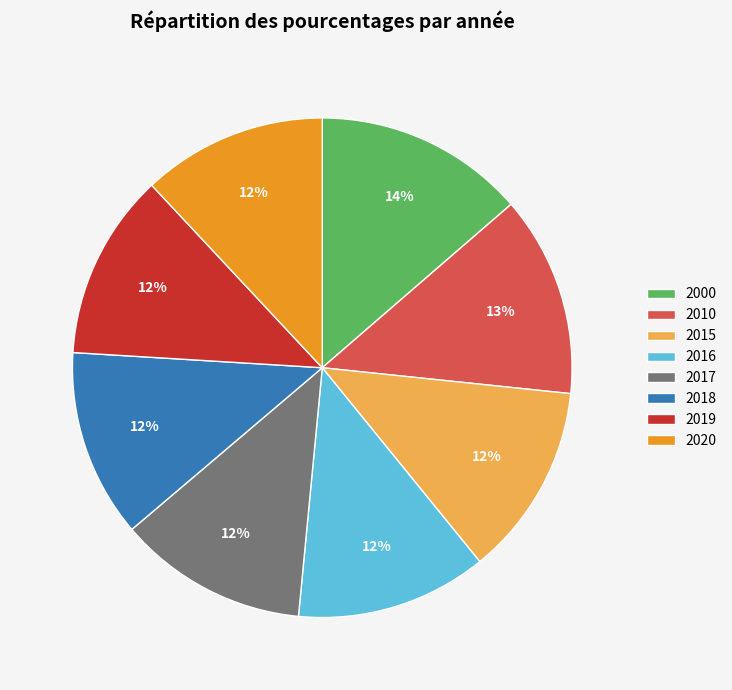

Combined, do 2017 and 2020 account for over 50%?

No